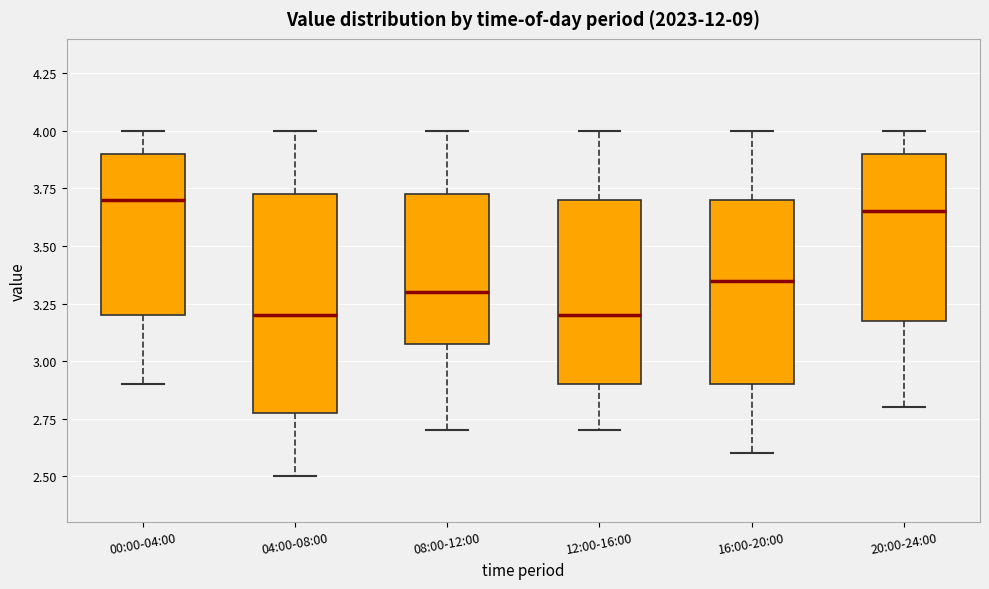

Reading left to right, transcribe this box plot: for each box, give where its median line is, the range the box spans, and where its two whiskers end, as read against the y-axis. The values are not printed on the chart, so give them approximately, as read against the axis.

00:00-04:00: median 3.70, box 3.20 to 3.90, whiskers 2.90 to 4.00
04:00-08:00: median 3.20, box 2.80 to 3.75, whiskers 2.50 to 4.00
08:00-12:00: median 3.30, box 3.10 to 3.75, whiskers 2.70 to 4.00
12:00-16:00: median 3.20, box 2.90 to 3.70, whiskers 2.70 to 4.00
16:00-20:00: median 3.35, box 2.90 to 3.70, whiskers 2.60 to 4.00
20:00-24:00: median 3.65, box 3.20 to 3.90, whiskers 2.80 to 4.00